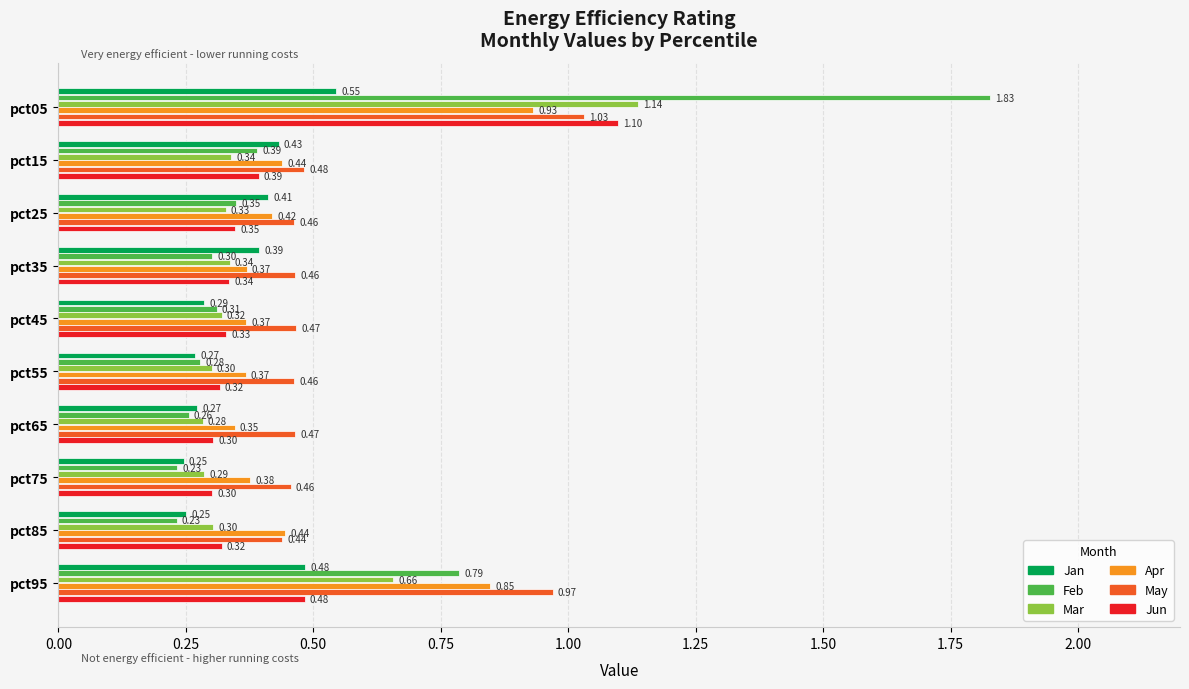

Count the number of data series in this chart.

6